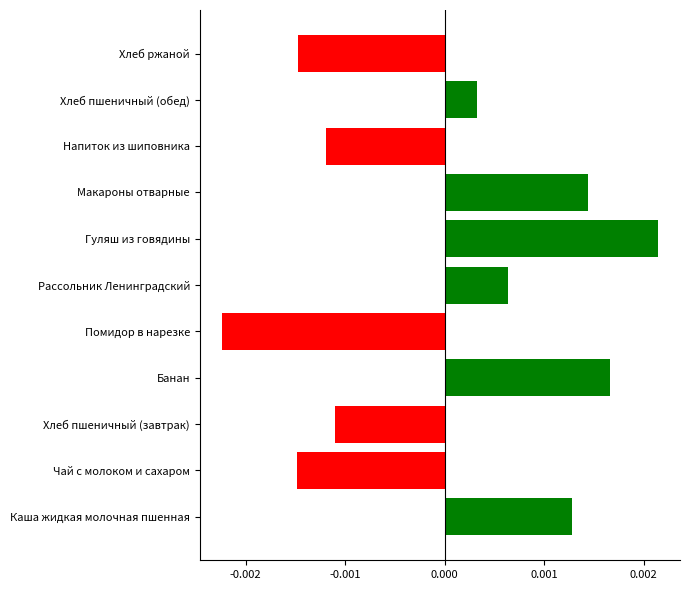

Are the bars horizontal?

Yes